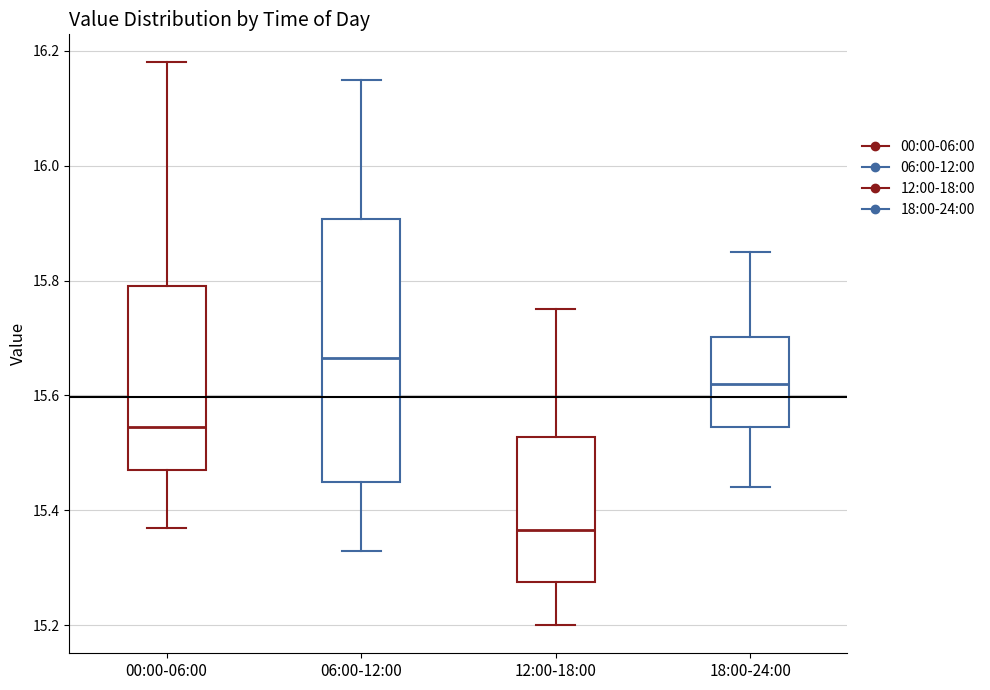

Where does the upper whisker of the box for 06:00-12:00 end on the y-axis? The values are not printed on the chart, so give them approximately, as read against the axis.

16.16